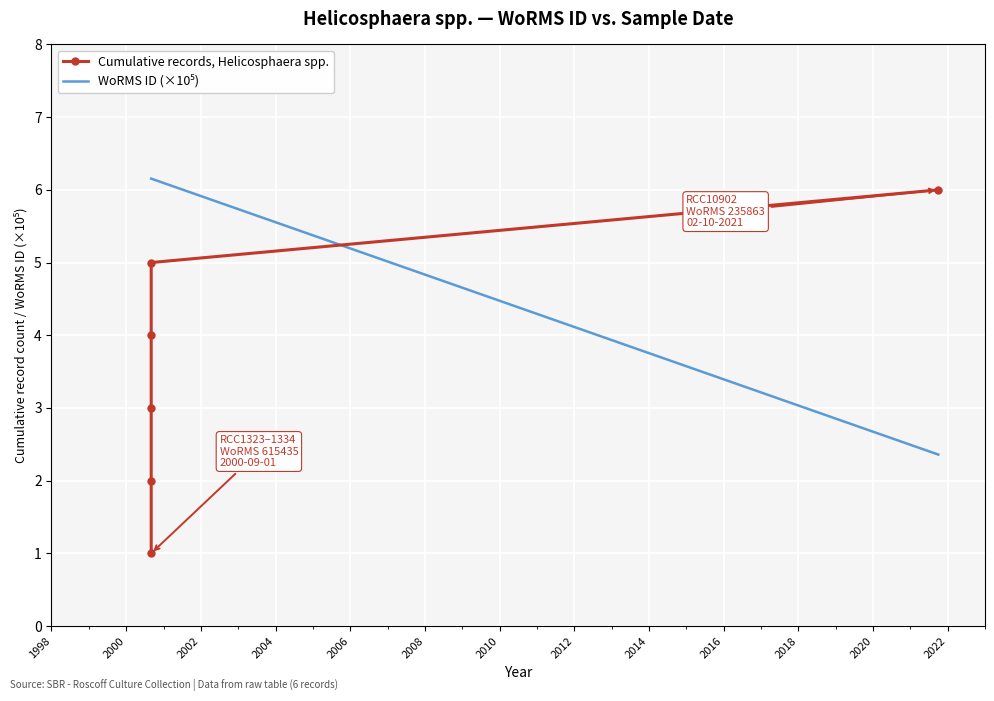

Which series has the largest range (max minus min)?

Cumulative records, Helicosphaera spp.